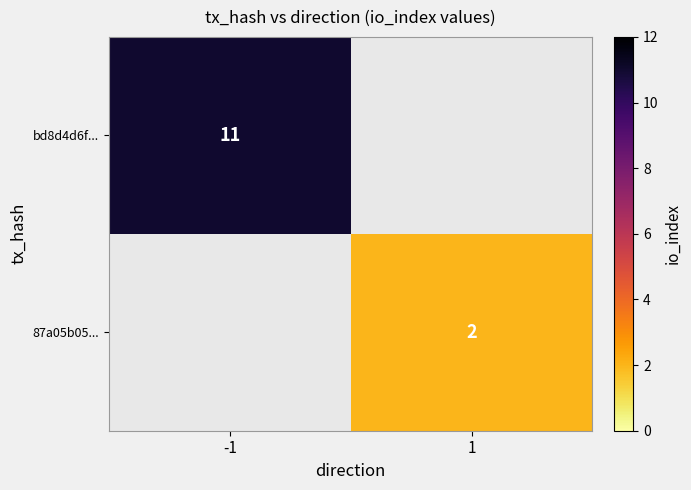

True or false: 87a05b05... has a value of 2 at 1.

True